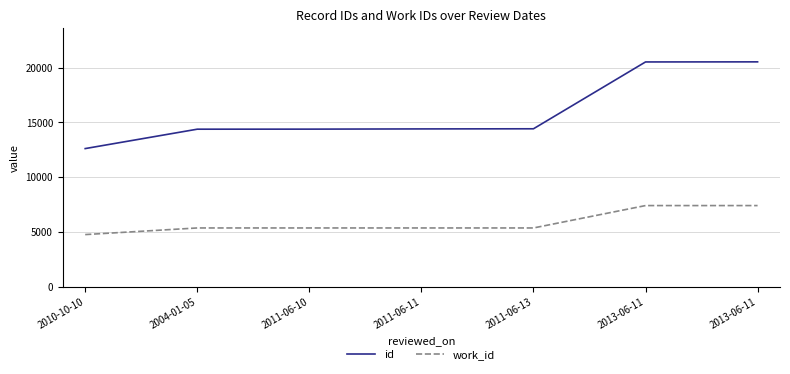

Rank the series by their average value, from lowest to highest.

work_id, id